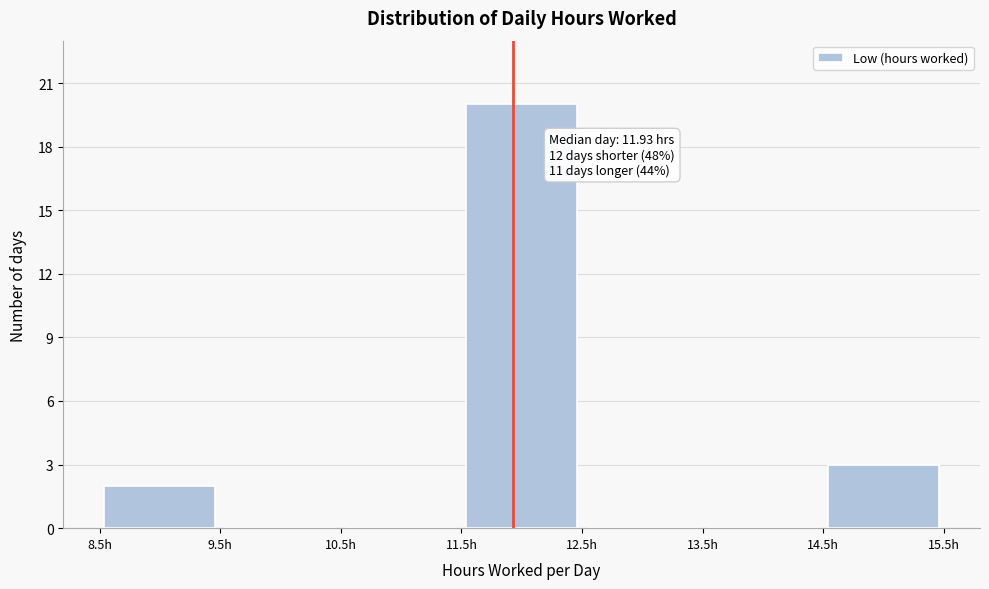

Over which range of the x-axis is the bar tallest?

11.5 to 12.5